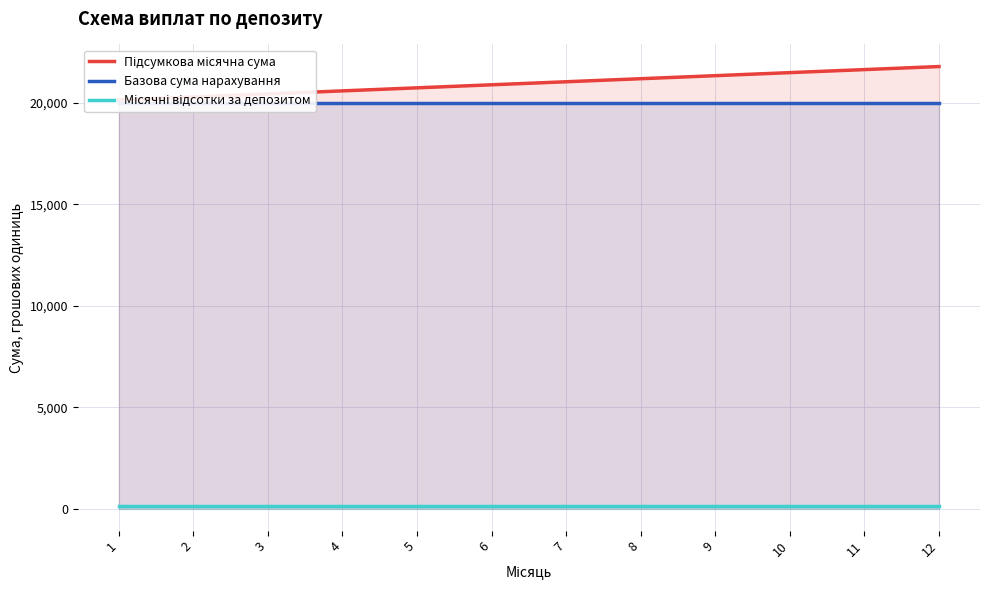

What is the spread (max minus min) of values at 10?

21350